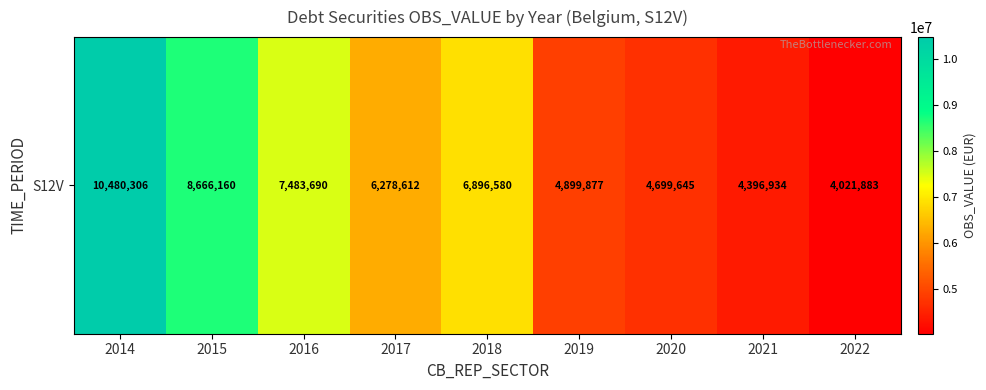

What is the smallest value displayed?

4021883